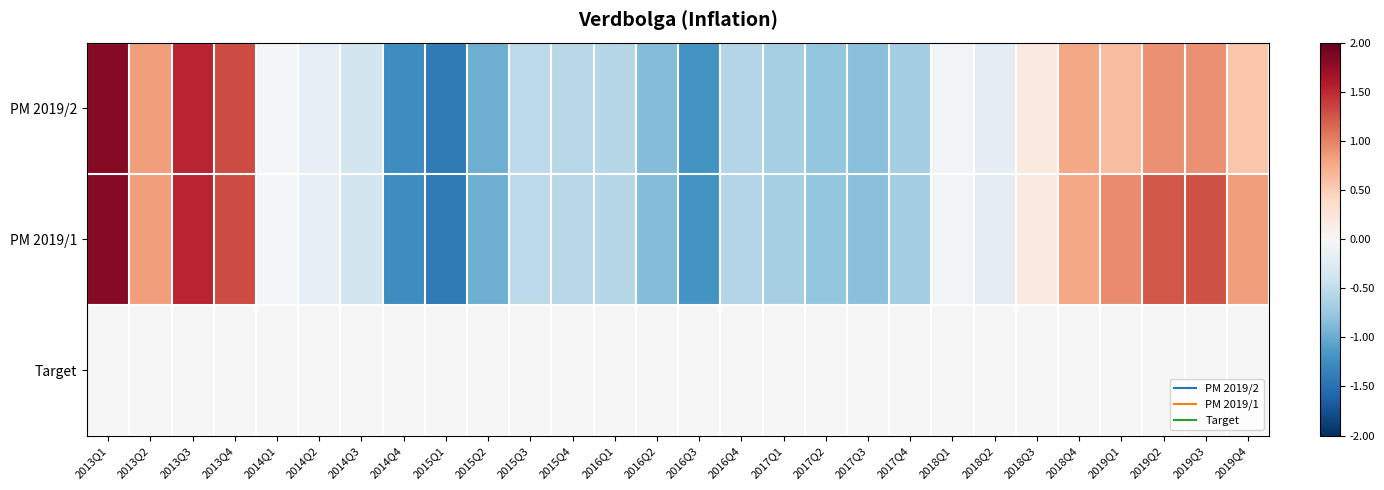

How many distinct data groups are displayed?

3